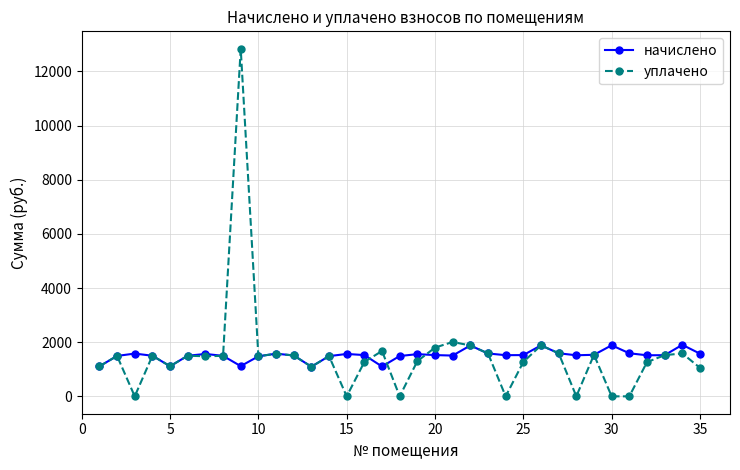

Count the number of data series in this chart.

2